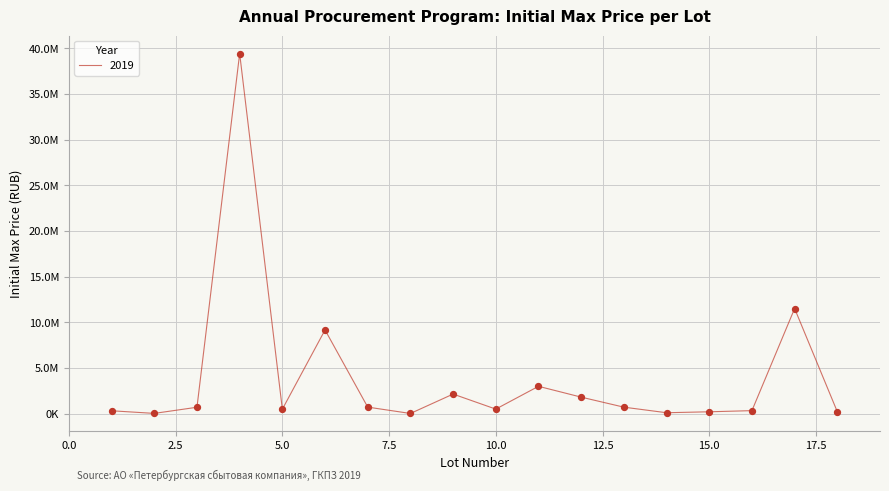

Does the chart have visible grid lines?

Yes